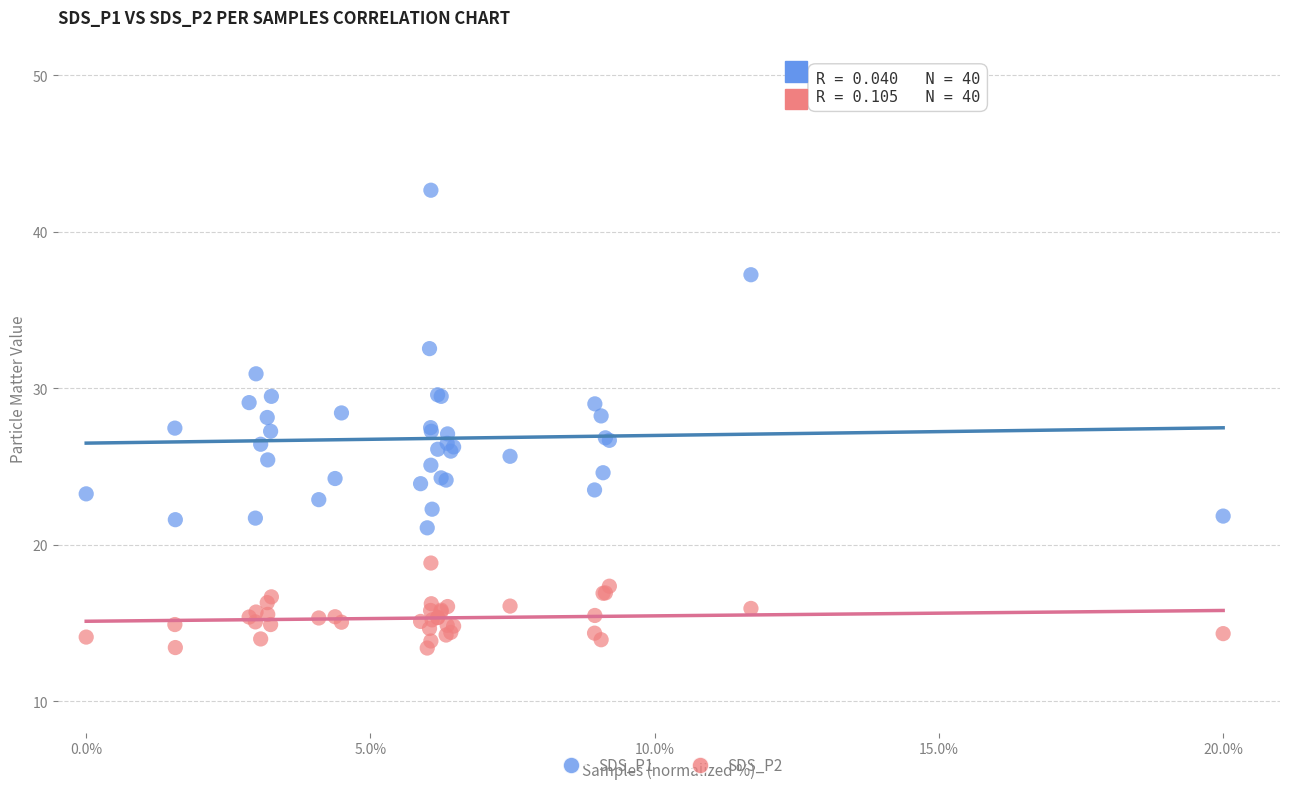

Which series contains the lowest Y value?

SDS_P2